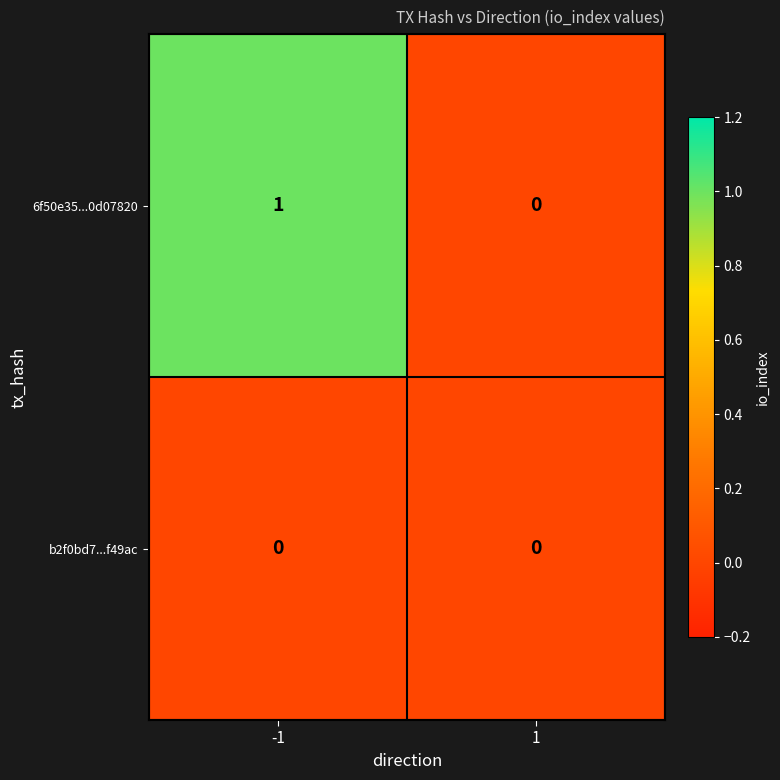

List the series in order of their overall mean, lowest first.

b2f0bd7...f49ac, 6f50e35...0d07820